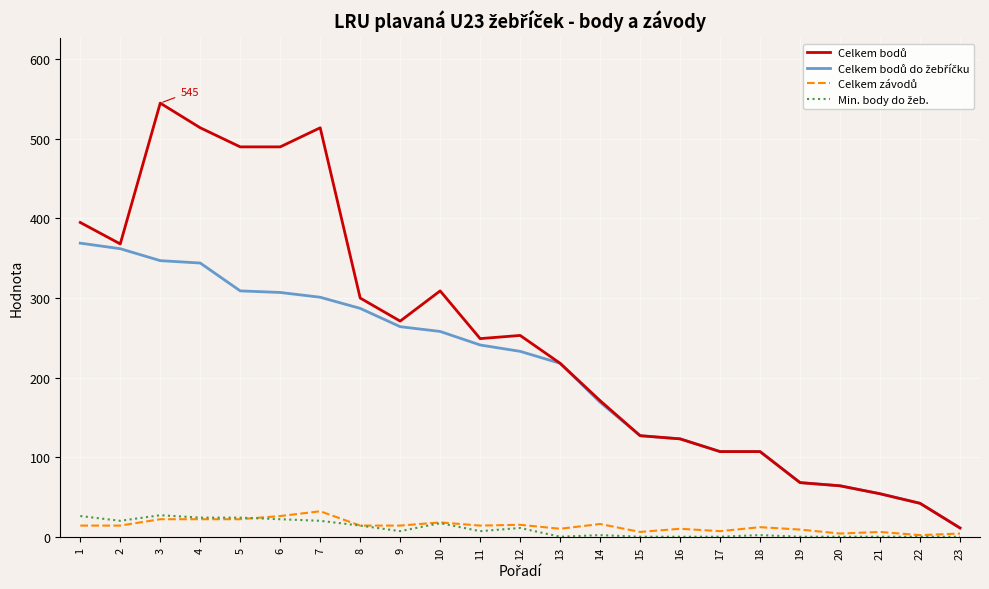

What is the maximum value shown in the chart?

545